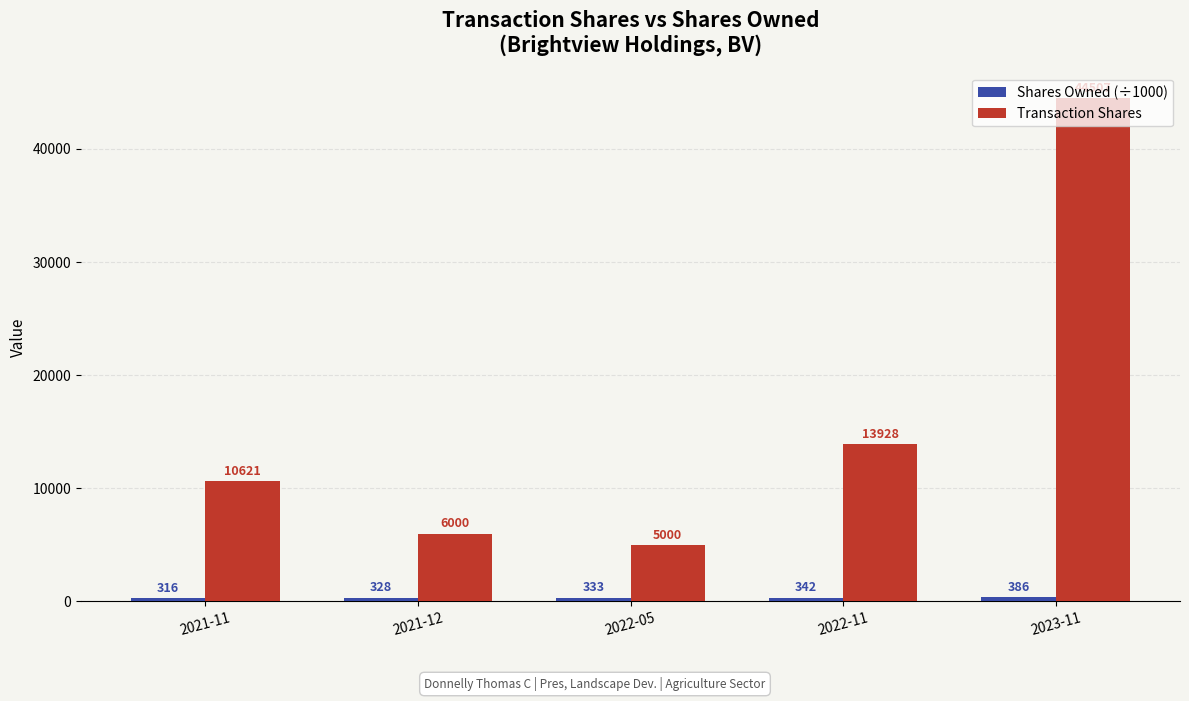

What is the difference between the maximum and second lowest values in the Transaction Shares series?

38507